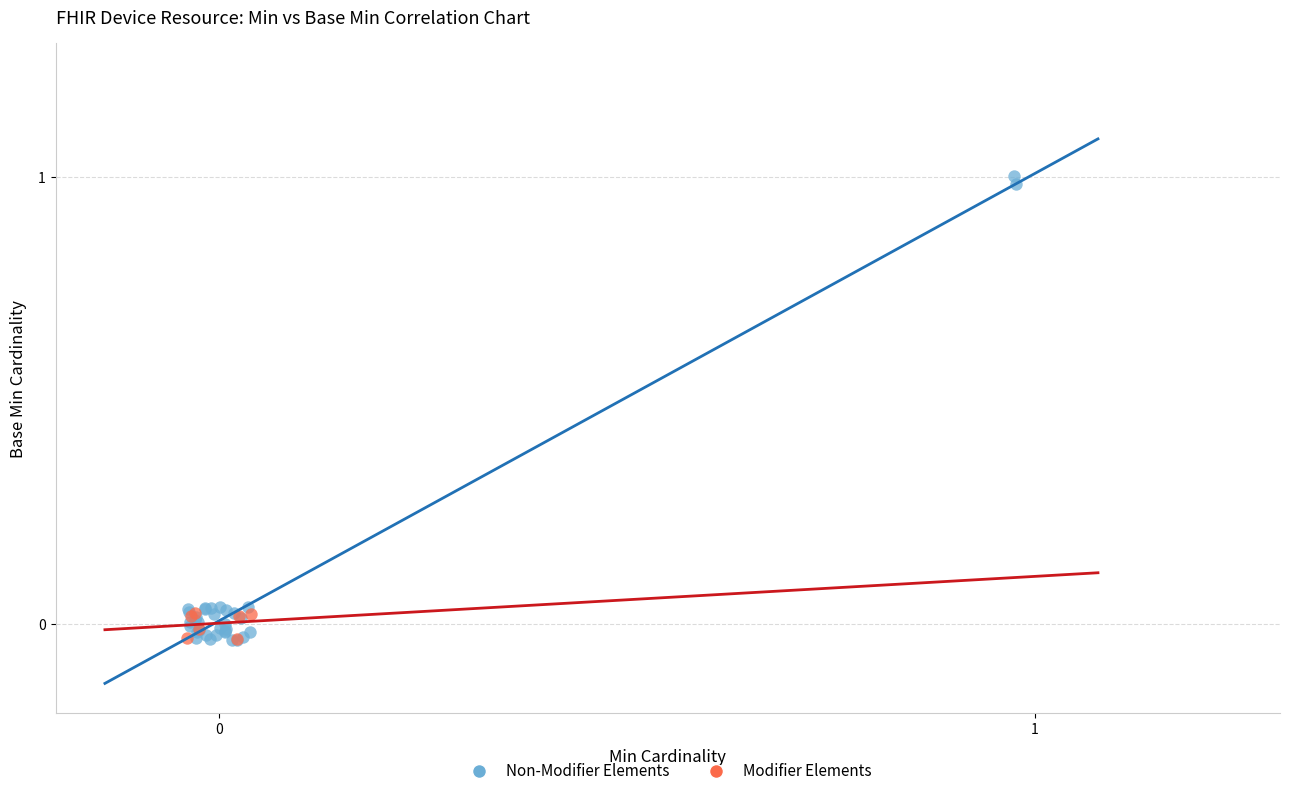

Which series has the largest Y range (max minus min)?

Non-Modifier Elements